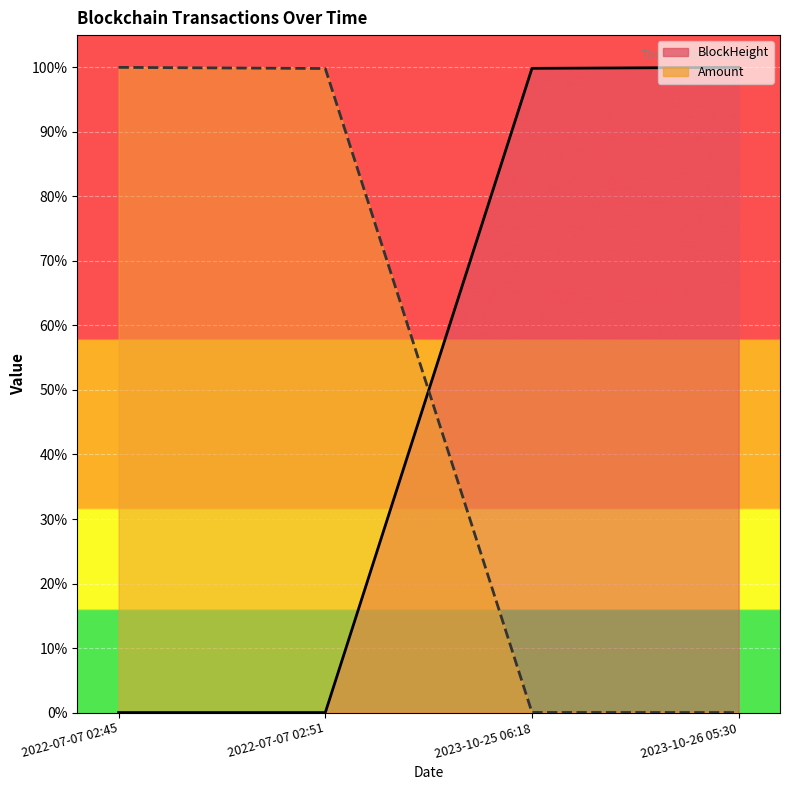

True or false: BlockHeight has a value of 1.0 at 2023-10-26 05:30.

True